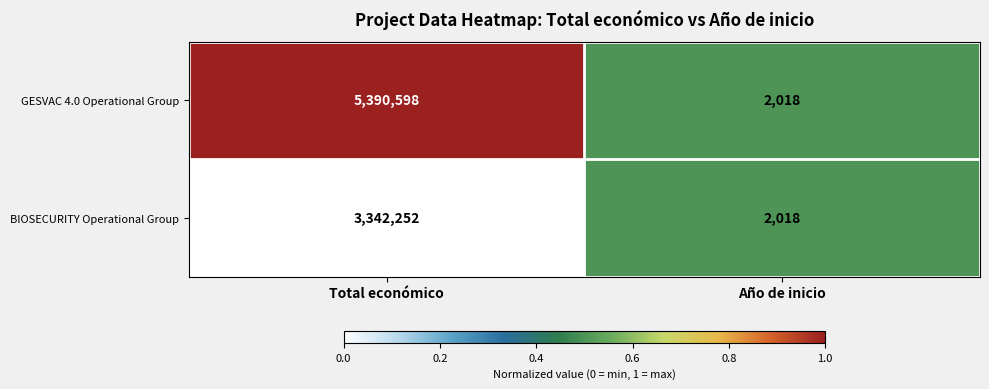

At which label does GESVAC 4.0 Operational Group reach its minimum?

Año de inicio